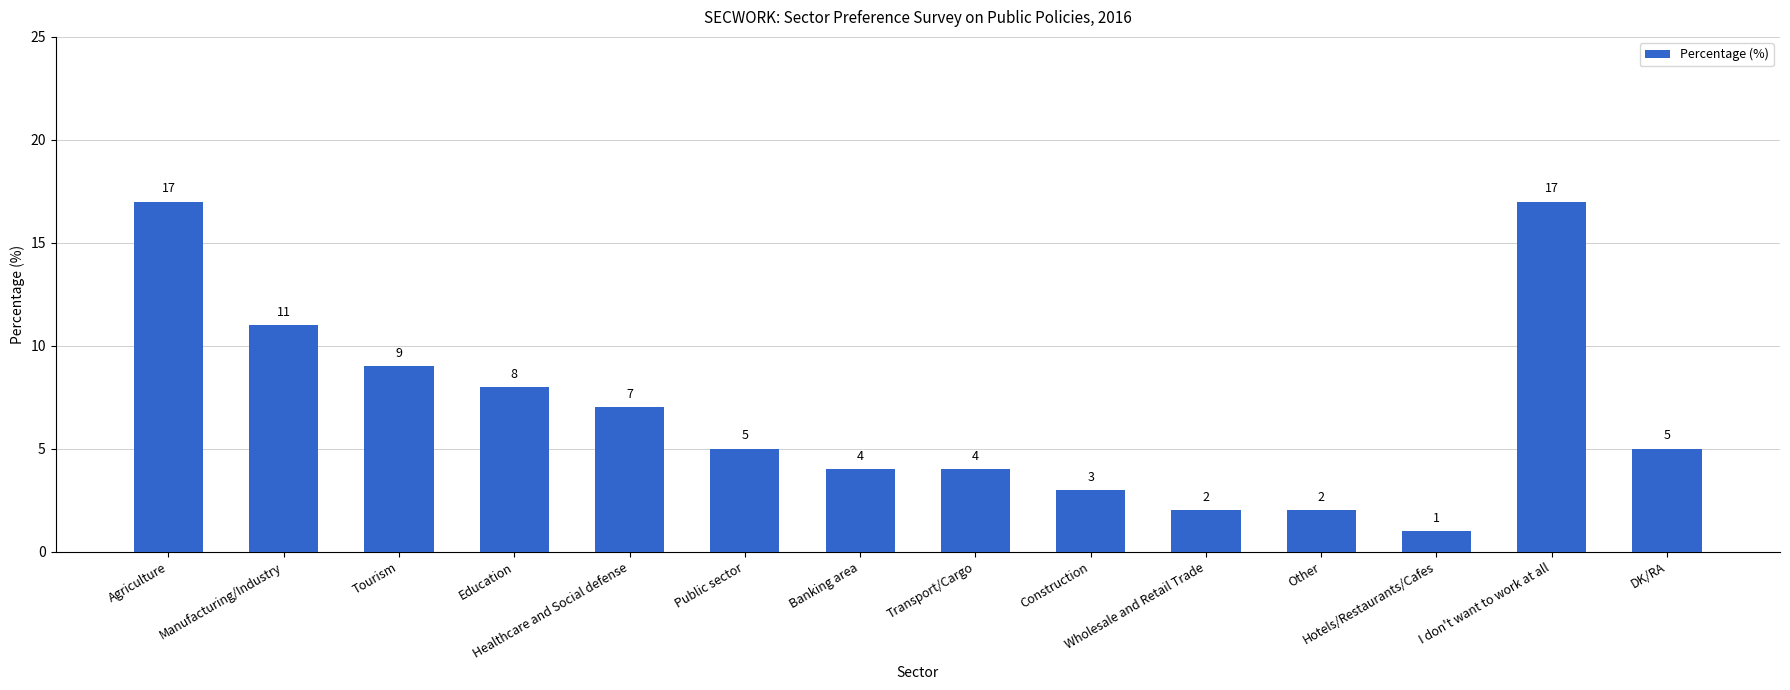

What is the value of the 14th bar from the left?

5